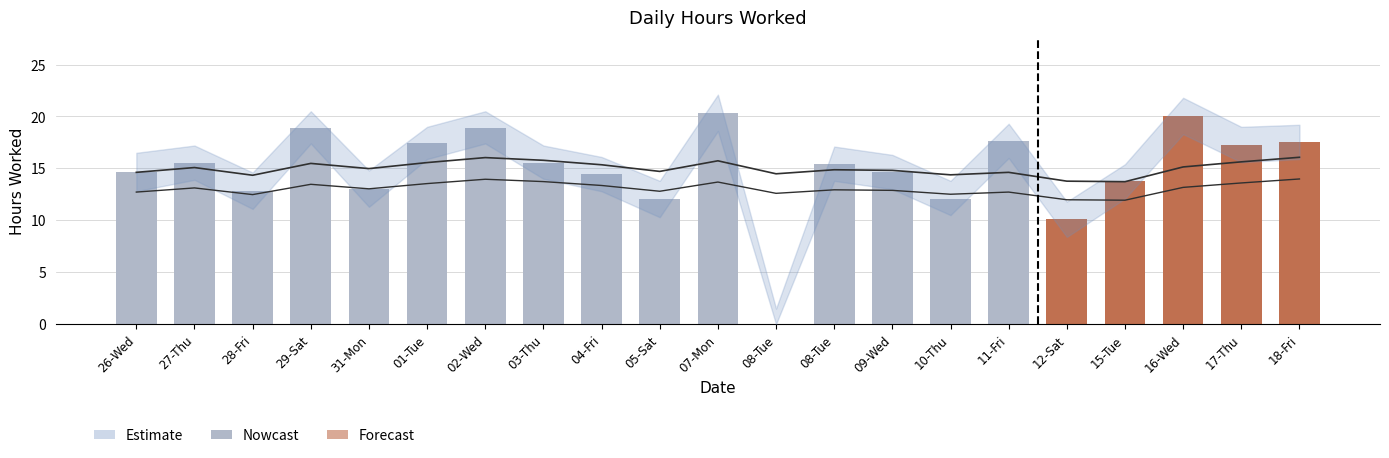

How many values are below 15?

10